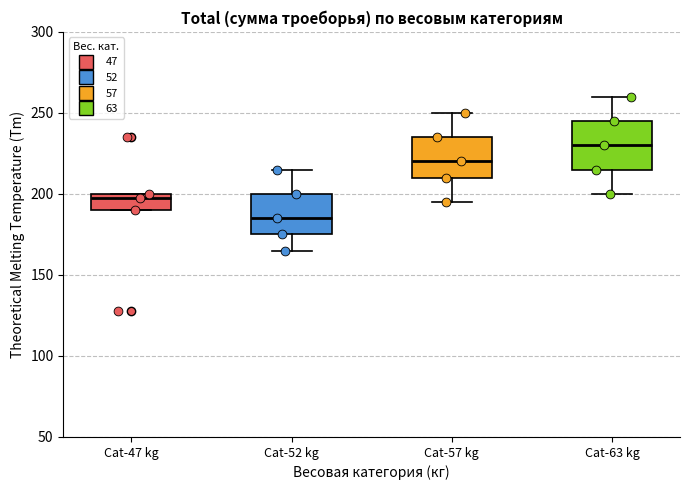

Where does the lower whisker of the box for Cat-57 kg end on the y-axis? The values are not printed on the chart, so give them approximately, as read against the axis.

195